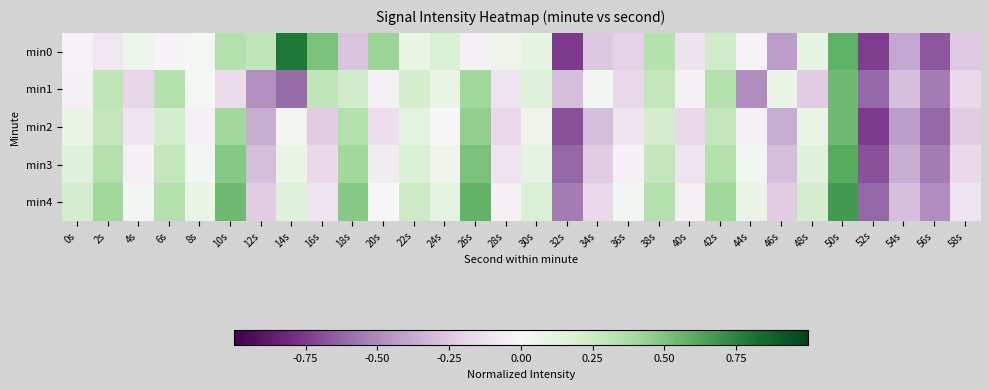

What is the total value across all series at 40s?

-0.5